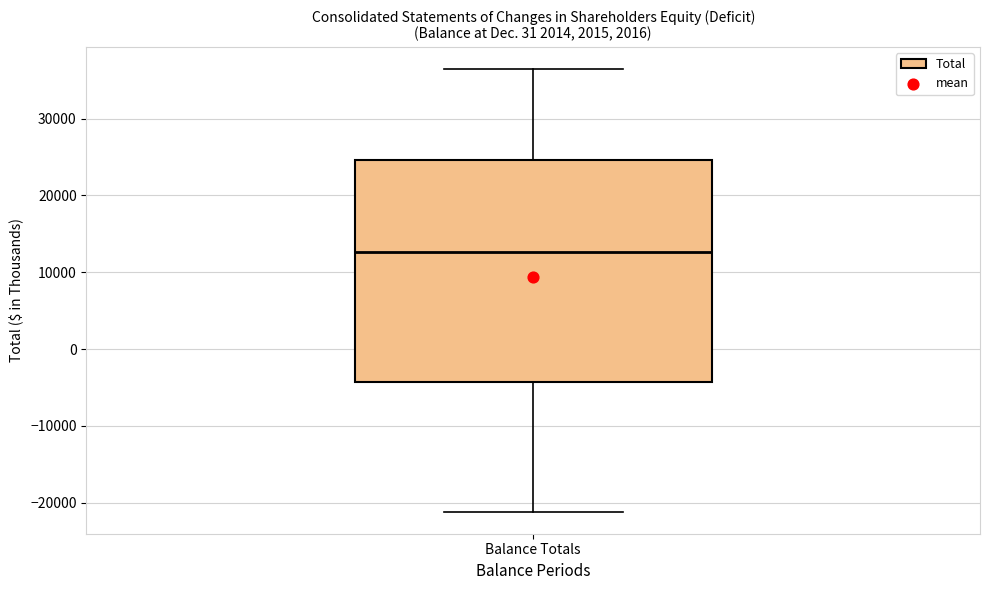

Transcribe this box plot: give where the median line is, the range the box spans, and where the two whiskers end, as read against the y-axis. The values are not printed on the chart, so give them approximately, as read against the axis.

median 13000, box -4000 to 25000, whiskers -21000 to 36000